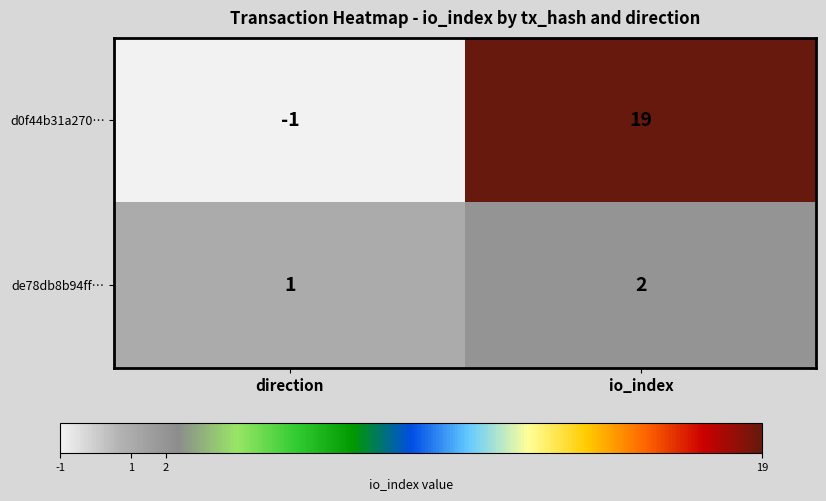

What is the spread (max minus min) of values at io_index?

17